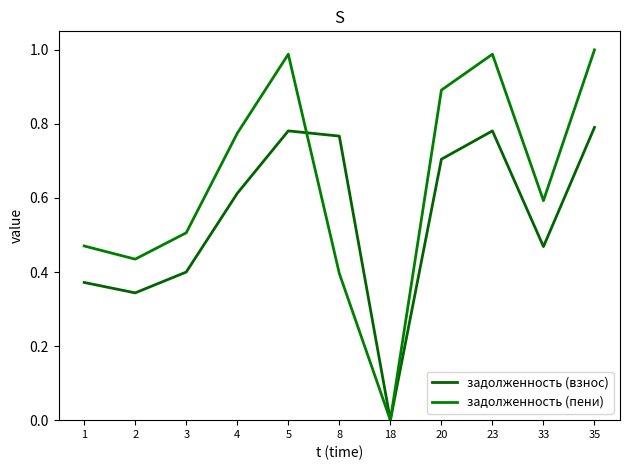

Count the number of categories in the chart.

11